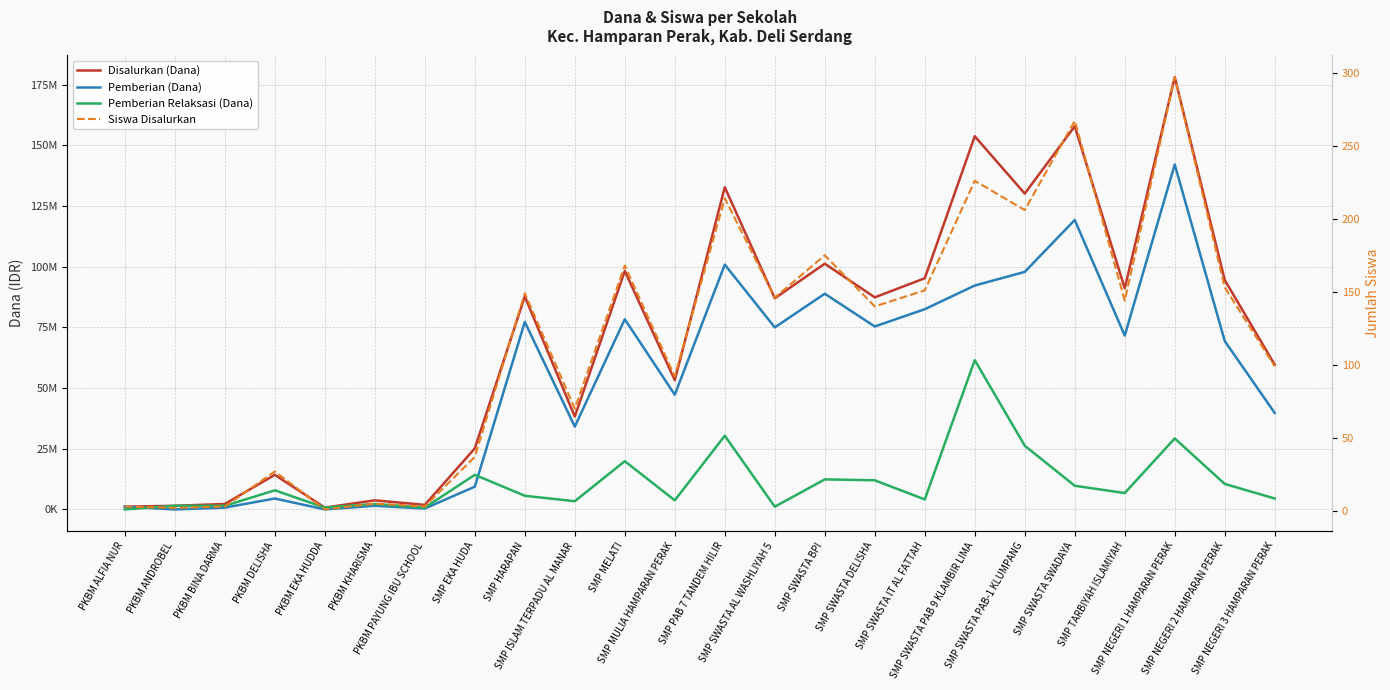

The Disalurkan (Dana) series shows 98250000 at SMP MELATI. True or false?

True